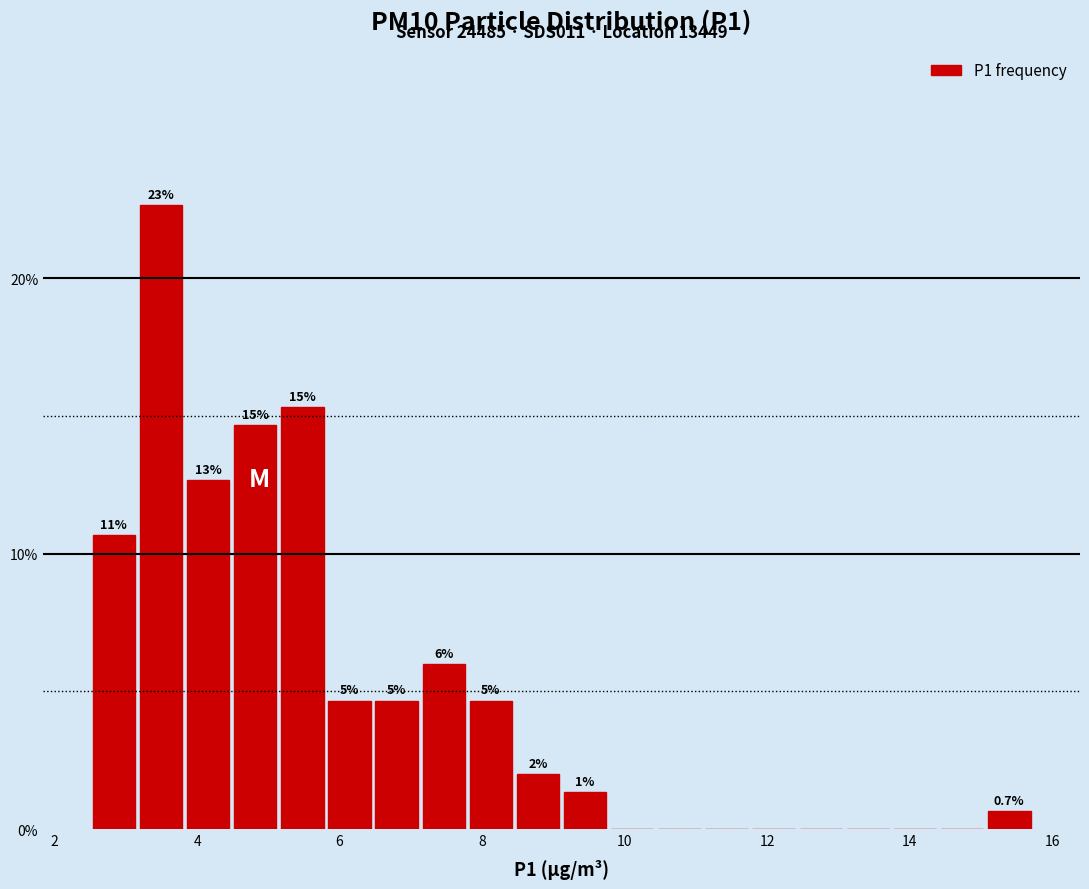

Read against the x-axis, roughly where is the centre of the tallest bar?

3.4